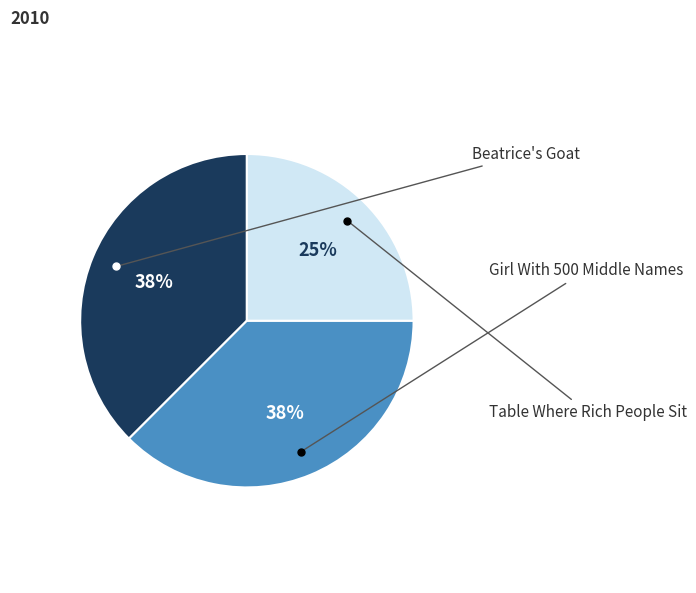

To the nearest percent, what is the average slice percentage?

33%